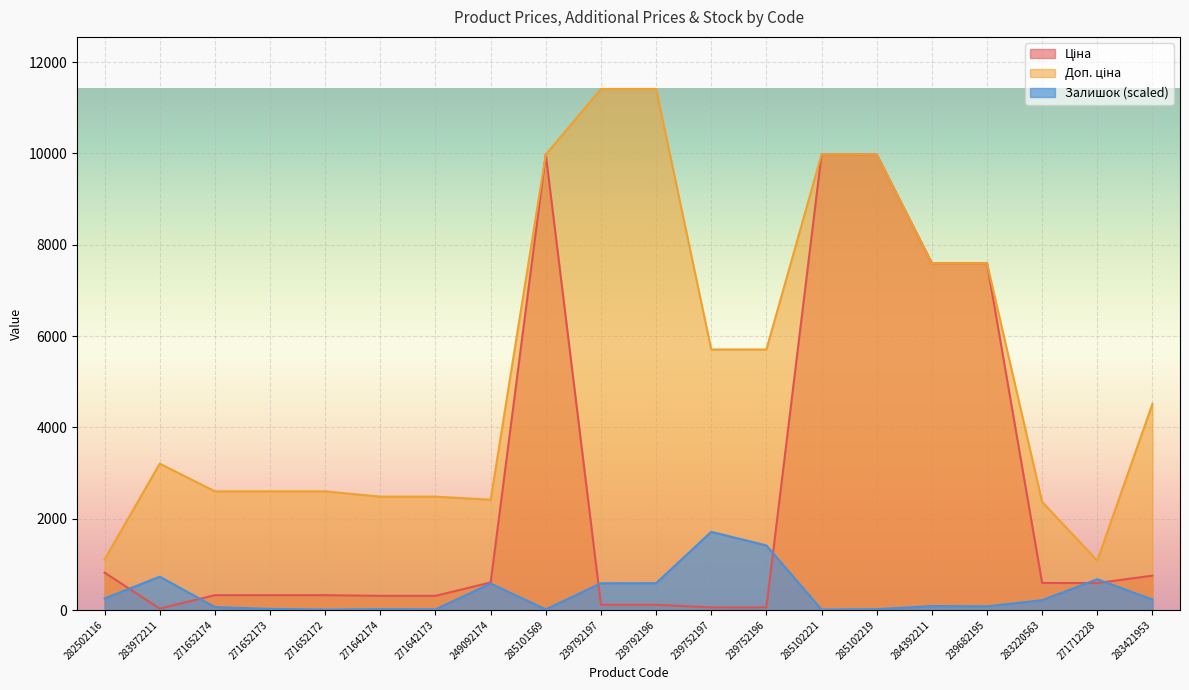

How many lines are shown in the chart?

3